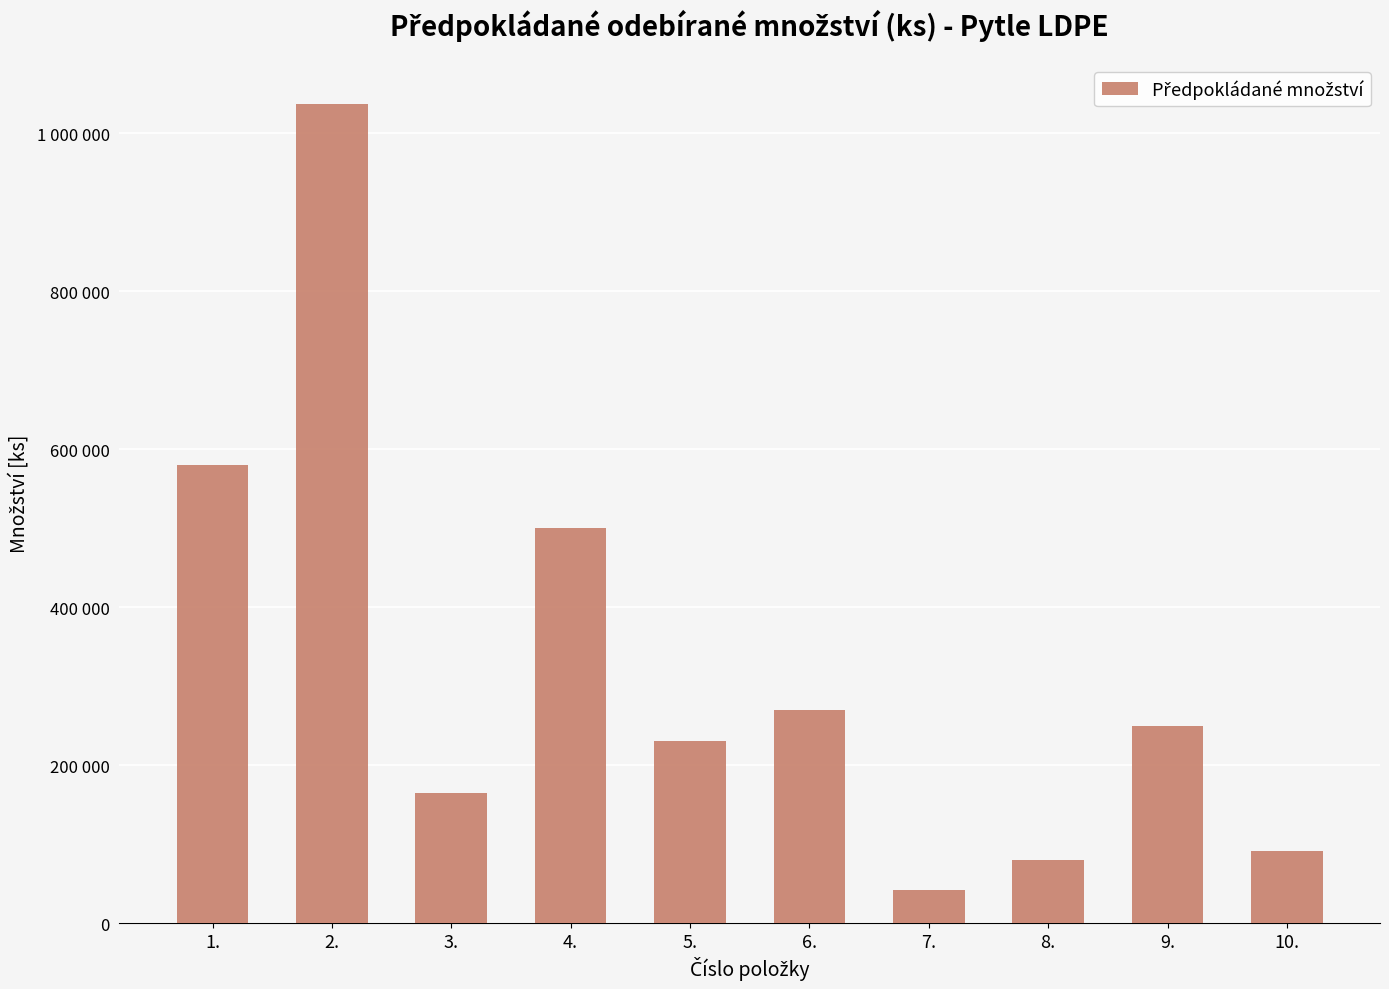

Rank the categories by value from highest to lowest.

2., 1., 4., 6., 9., 5., 3., 10., 8., 7.